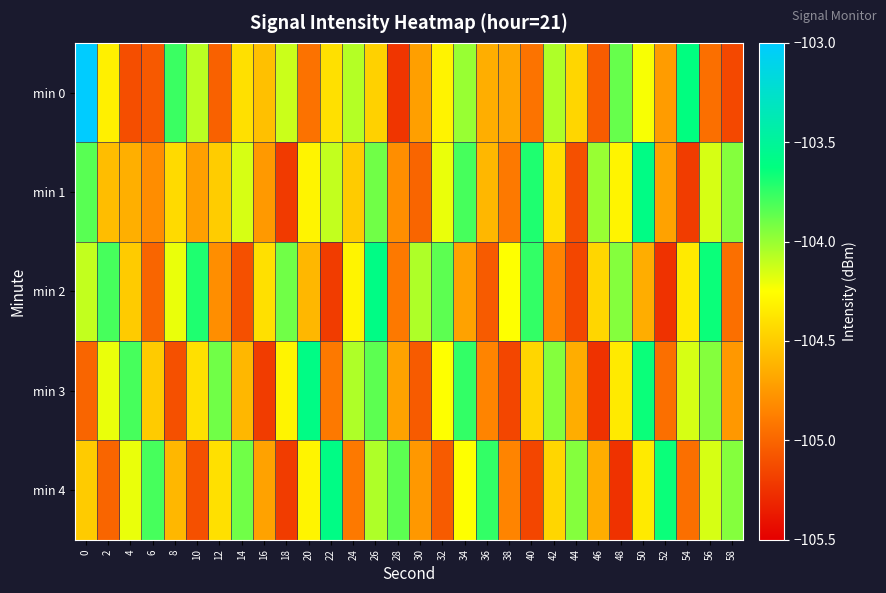

Which category has the lowest value across all series?

52